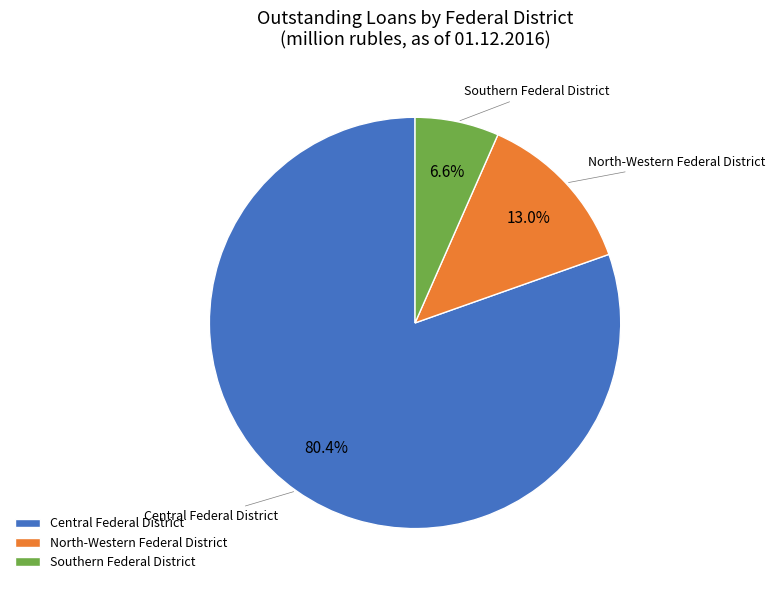

To the nearest percent, what is the average slice percentage?

33%